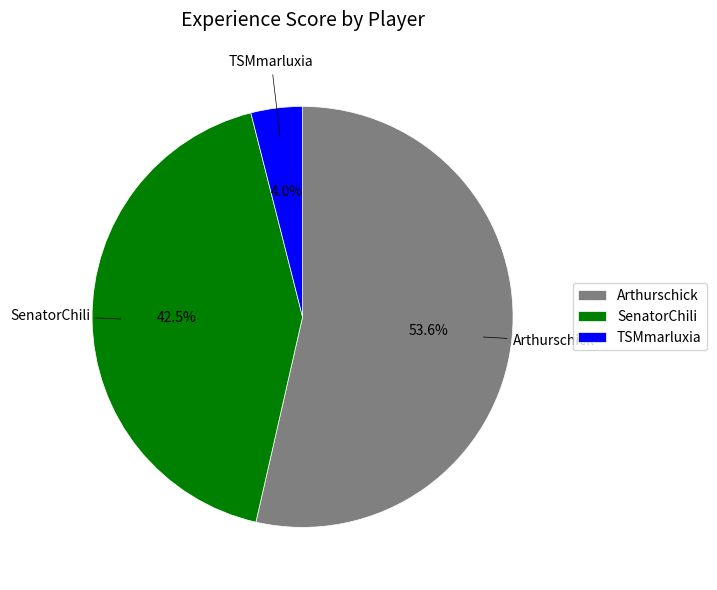

What is the largest slice in the pie chart?

Arthurschick